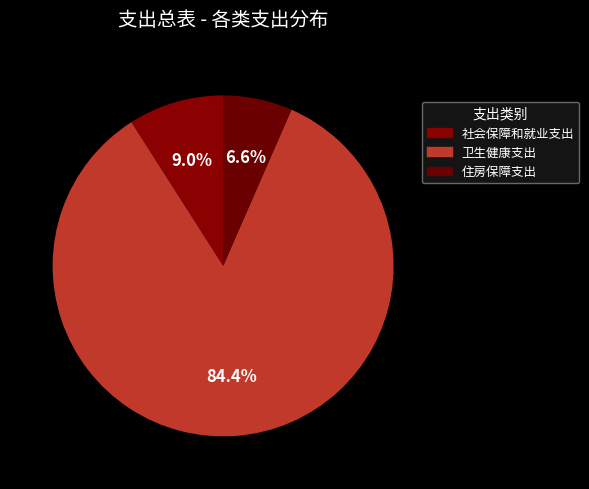

What percentage is NOT represented by 卫生健康支出?

15.6%